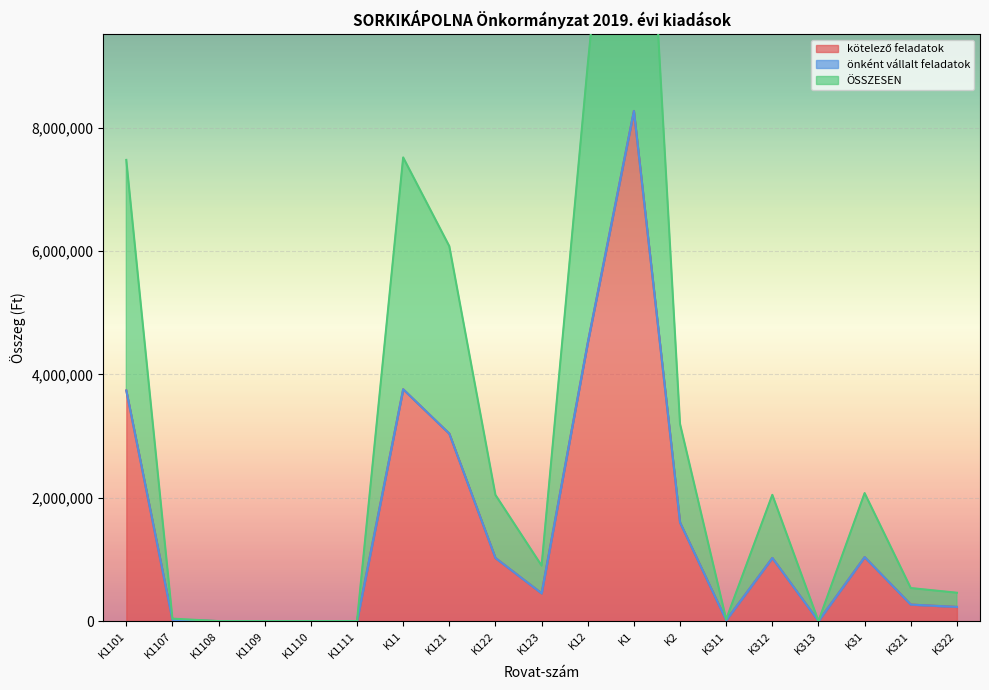

At which label does ÖSSZESEN reach its peak?

K1